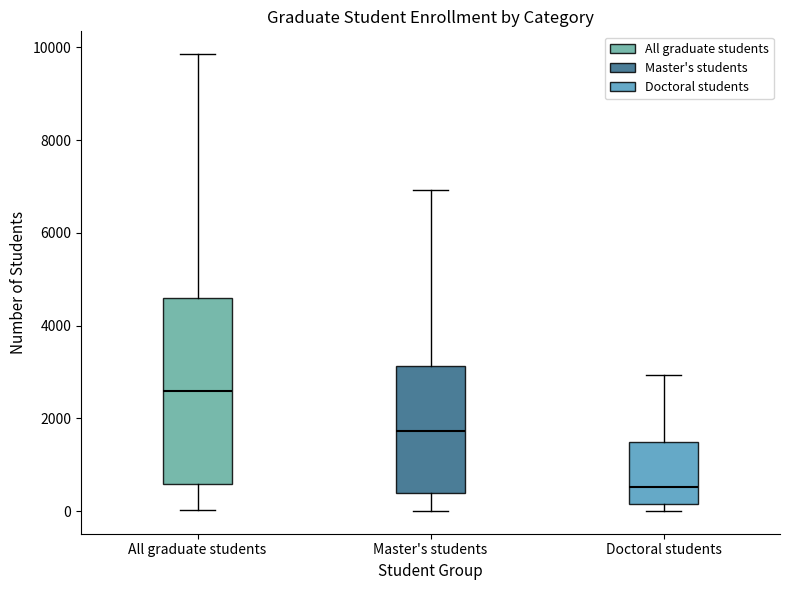

Reading left to right, read every box against the y-axis: the position of its median line, the range the box covers, and the ends of its whiskers. The values are not printed on the chart, so give them approximately, as read against the axis.

All graduate students: median 2600, box 600 to 4600, whiskers 0 to 9800
Master's students: median 1800, box 400 to 3200, whiskers 0 to 7000
Doctoral students: median 600, box 200 to 1600, whiskers 0 to 3000